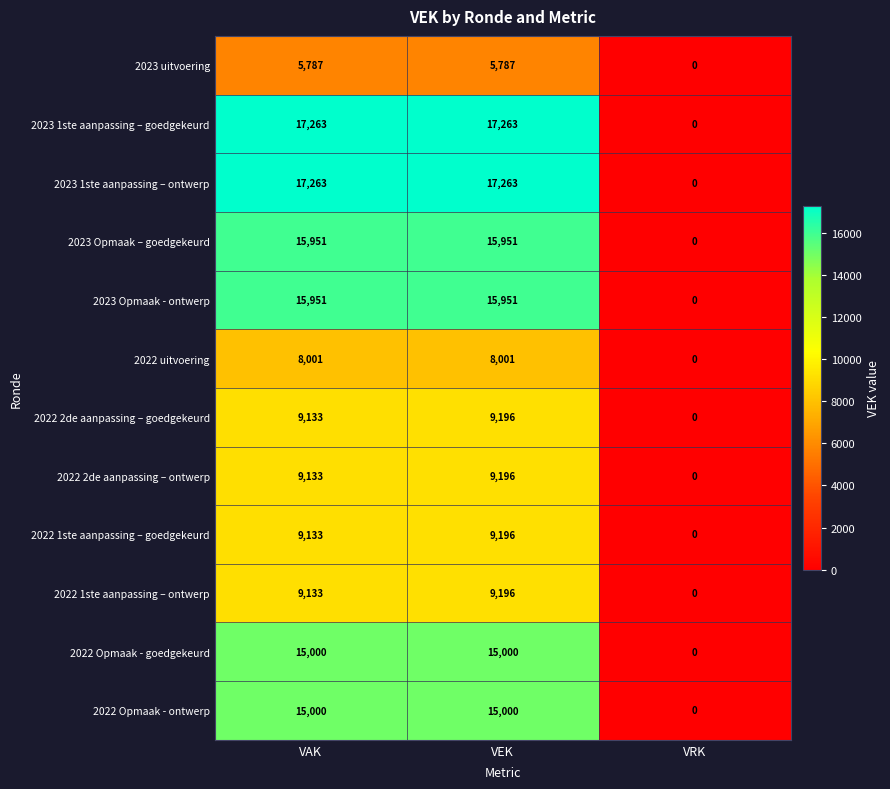

At which category is the sum across all series the highest?

VEK